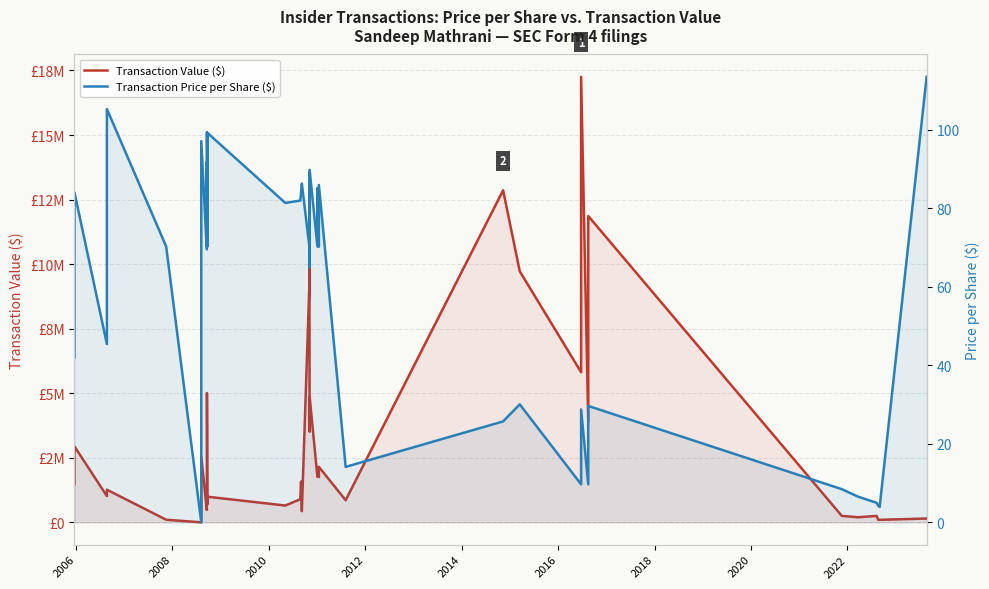

How many lines are shown in the chart?

2